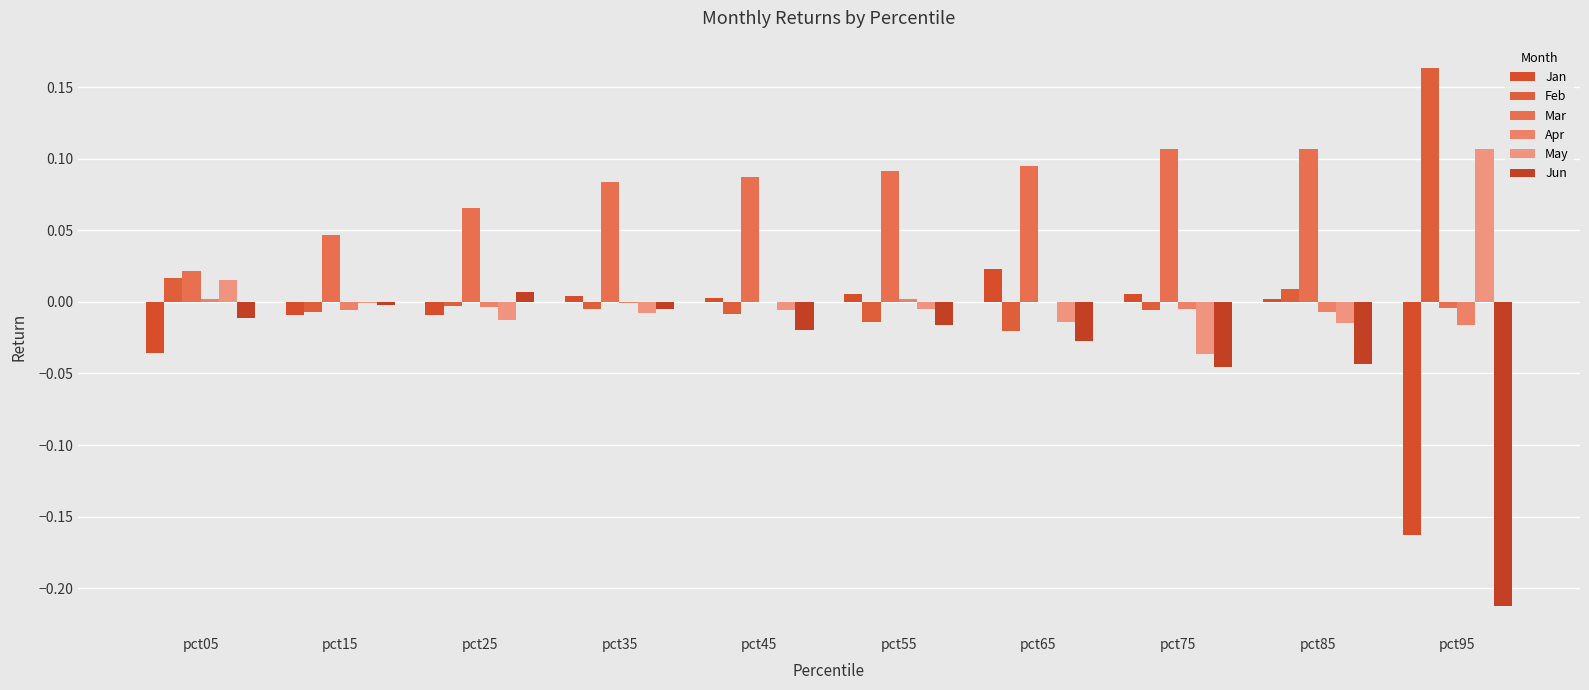

Reading left to right, what are all the values shown in this chart?

Jan: -0.0	-0.0	-0.0	0.0	0.0	0.0	0.0	0.0	0.0	-0.2
Feb: 0.0	-0.0	-0.0	-0.0	-0.0	-0.0	-0.0	-0.0	0.0	0.2
Mar: 0.0	0.0	0.1	0.1	0.1	0.1	0.1	0.1	0.1	-0.0
Apr: 0.0	-0.0	-0.0	-0.0	0.0	0.0	-0.0	-0.0	-0.0	-0.0
May: 0.0	-0.0	-0.0	-0.0	-0.0	-0.0	-0.0	-0.0	-0.0	0.1
Jun: -0.0	-0.0	0.0	-0.0	-0.0	-0.0	-0.0	-0.0	-0.0	-0.2